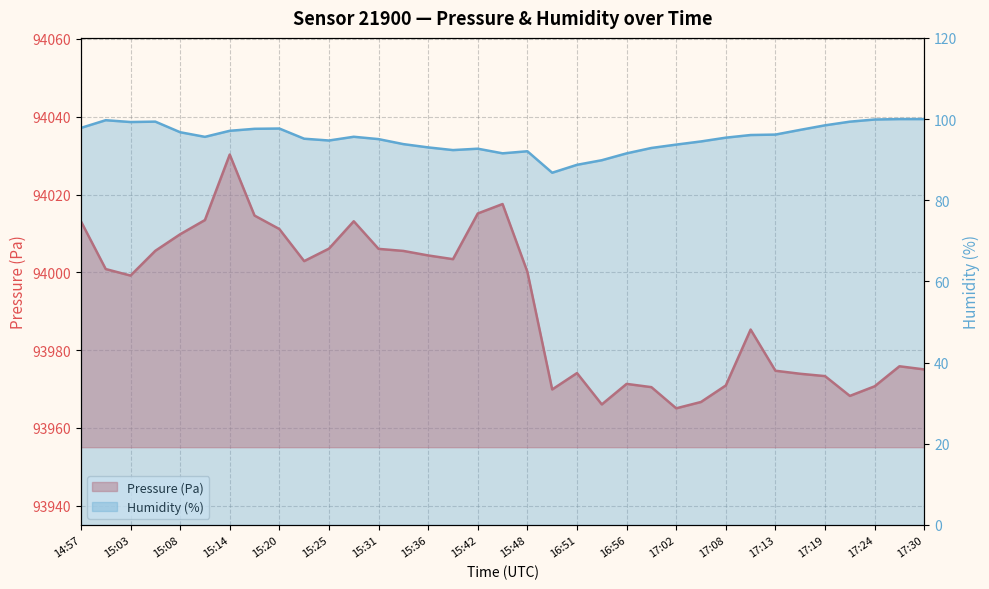

Reading left to right, transcribe all the data shown in this chart.

Pressure (Pa): 14:57=94013.1	15:00=94000.8	15:03=93999.2	15:06=94005.5	15:08=94009.8	15:11=94013.4	15:14=94030.3	15:17=94014.6	15:20=94011.1	15:22=94002.9	15:25=94006.1	15:28=94013.1	15:31=94006.0	15:34=94005.5	15:36=94004.3	15:39=94003.4	15:42=94015.1	15:45=94017.6	15:48=94000.1	16:48=93969.9	16:51=93974.1	16:53=93966.0	16:56=93971.3	16:59=93970.5	17:02=93965.0	17:05=93966.7	17:08=93970.9	17:10=93985.3	17:13=93974.7	17:16=93973.9	17:19=93973.3	17:22=93968.2	17:24=93970.7	17:27=93975.8	17:30=93975.0
Humidity (%): 14:57=97.8	15:00=99.7	15:03=99.3	15:06=99.4	15:08=96.8	15:11=95.6	15:14=97.1	15:17=97.6	15:20=97.7	15:22=95.2	15:25=94.7	15:28=95.6	15:31=95.1	15:34=93.8	15:36=93.0	15:39=92.4	15:42=92.7	15:45=91.6	15:48=92.1	16:48=86.8	16:51=88.7	16:53=89.9	16:56=91.5	16:59=92.9	17:02=93.7	17:05=94.5	17:08=95.4	17:10=96.1	17:13=96.2	17:16=97.3	17:19=98.5	17:22=99.4	17:24=99.9	17:27=100.0	17:30=100.0